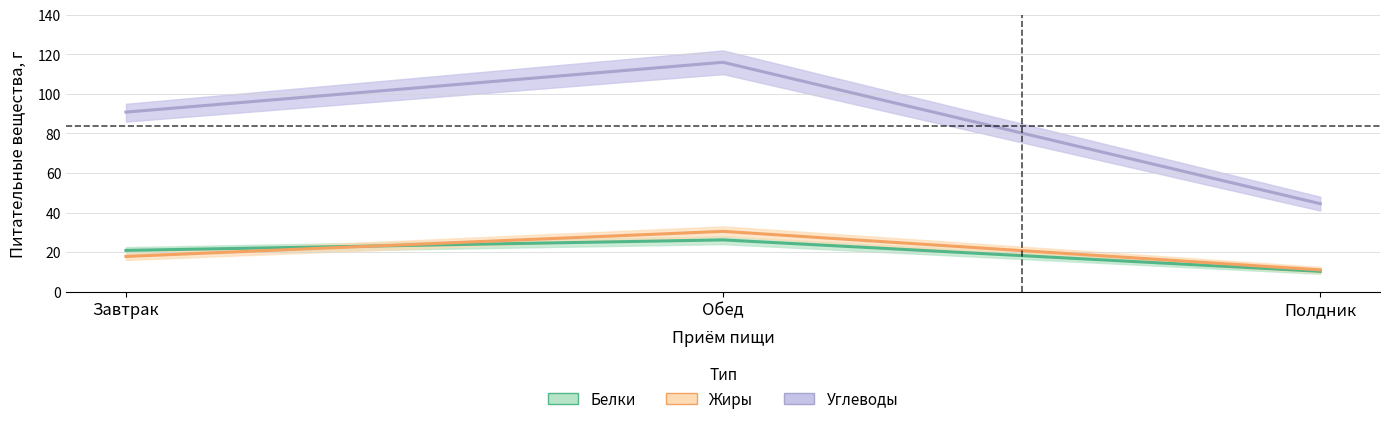

At which category is the sum across all series the highest?

Обед